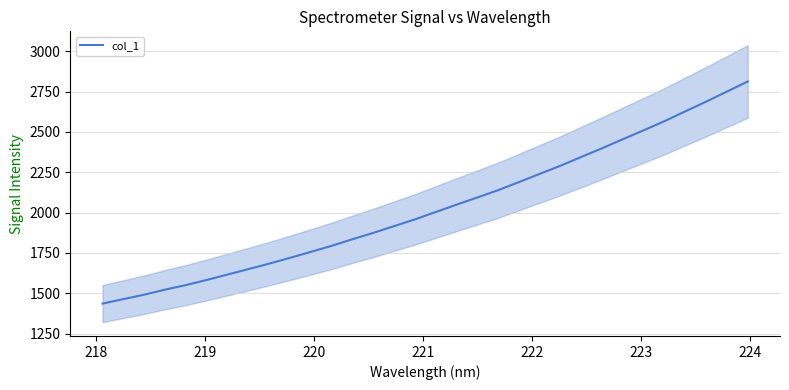

The value at 217 is 2462.8. True or false?

False